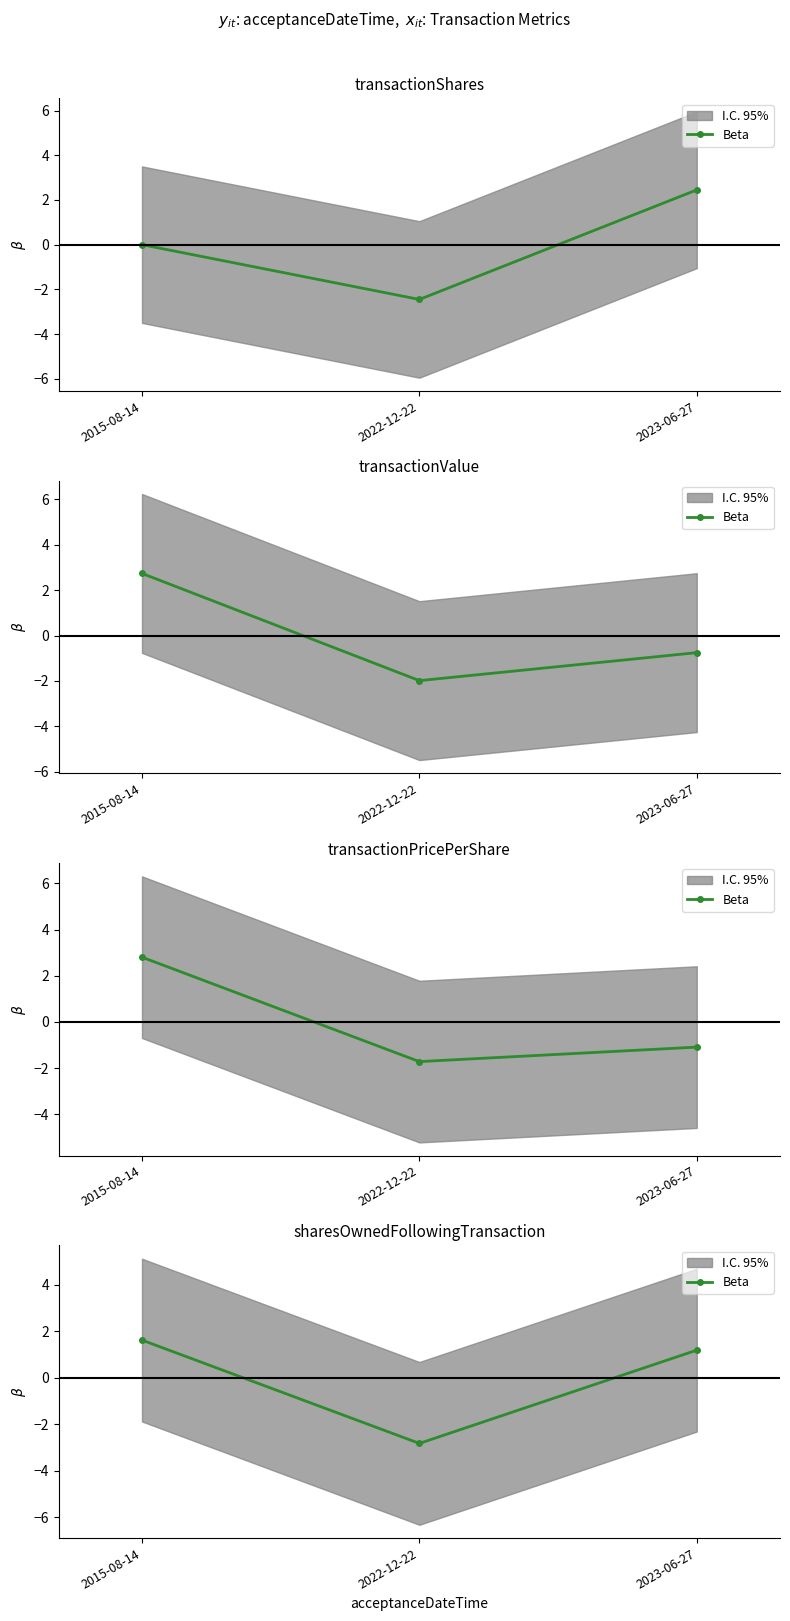

Does the chart have visible grid lines?

No